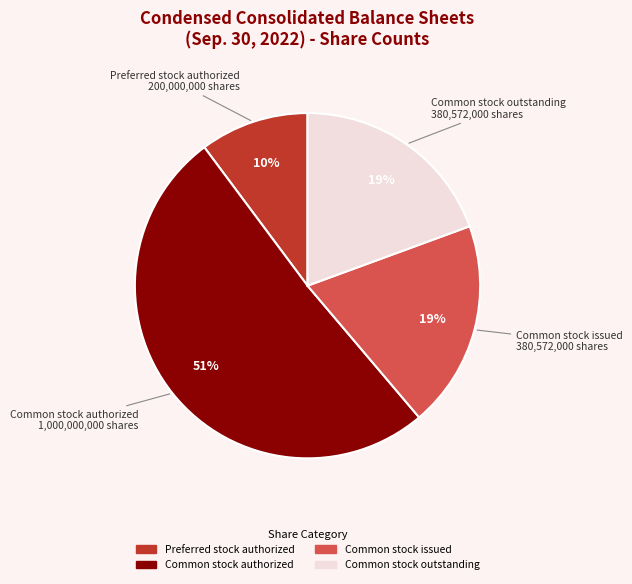

Is there a majority slice in this chart?

Yes